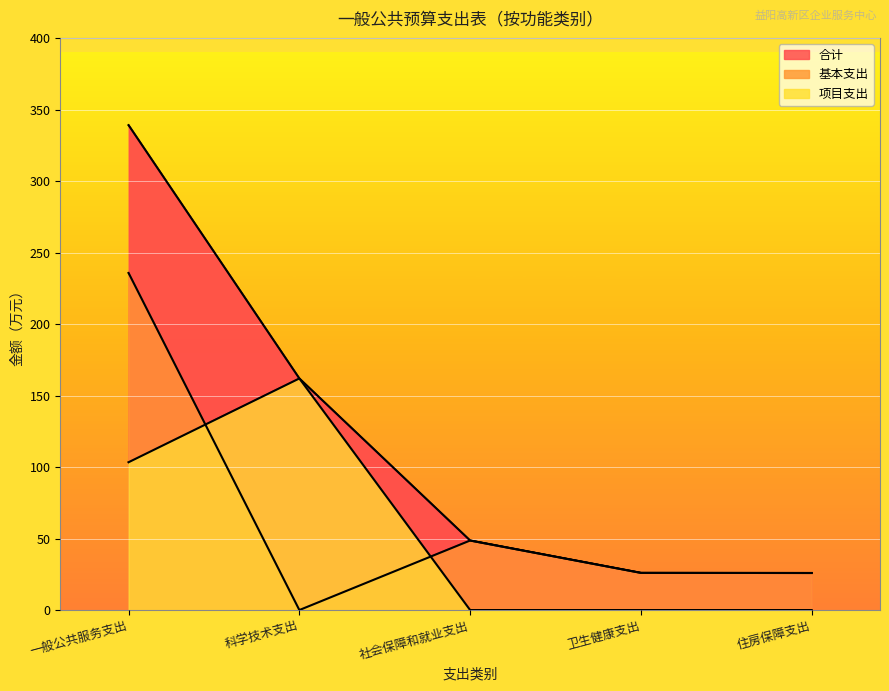

What is the value of the 基本支出 point at the 1st from the left?

235.8